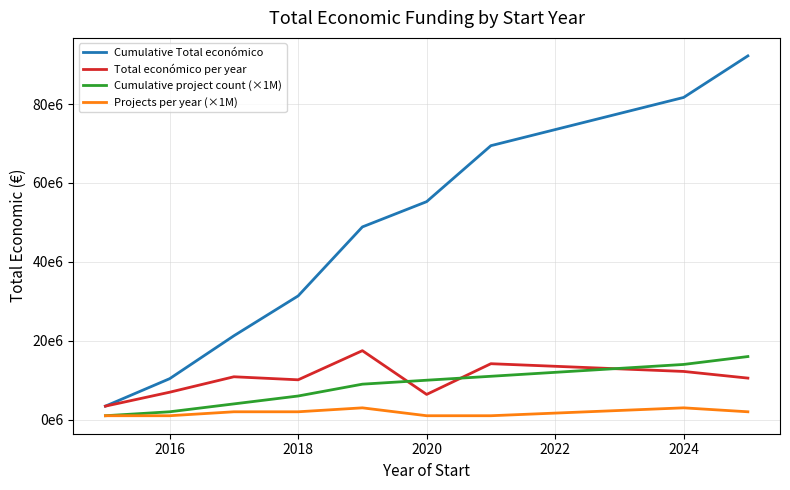

Reading left to right, transcribe all the data shown in this chart.

Cumulative Total económico: 3429908	10390201	21265751	31371129	48861473	55263637	69450039	81675074	92211111
Total económico per year: 3429908	6960293	10875550	10105378	17490344	6402164	14186402	12225035	10536037
Cumulative project count (×1M): 1000000	2000000	4000000	6000000	9000000	10000000	11000000	14000000	16000000
Projects per year (×1M): 1000000	1000000	2000000	2000000	3000000	1000000	1000000	3000000	2000000